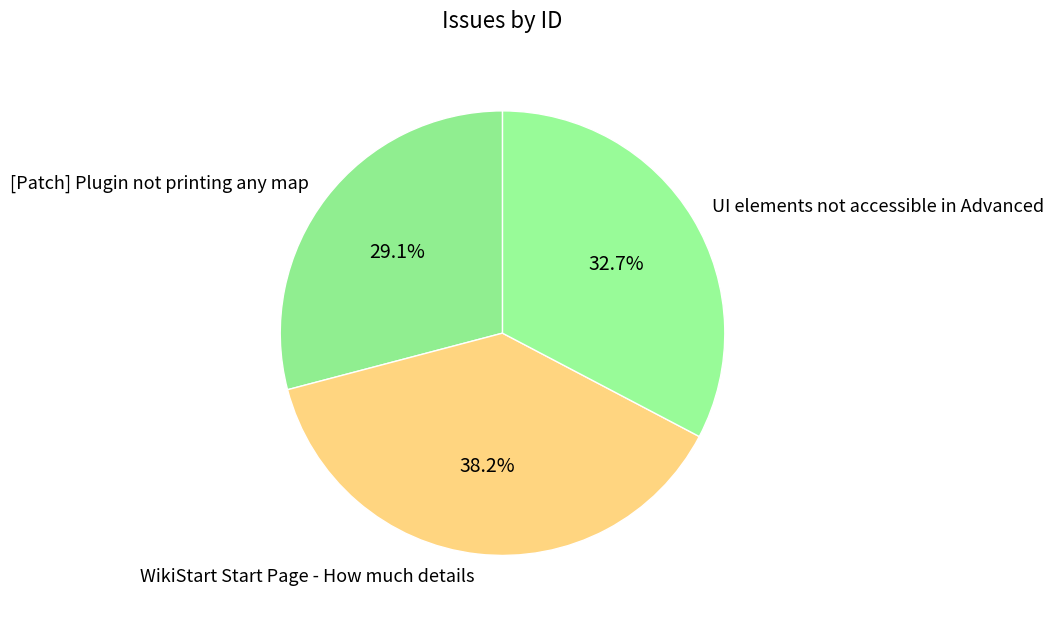

Count the number of slices in the pie.

3